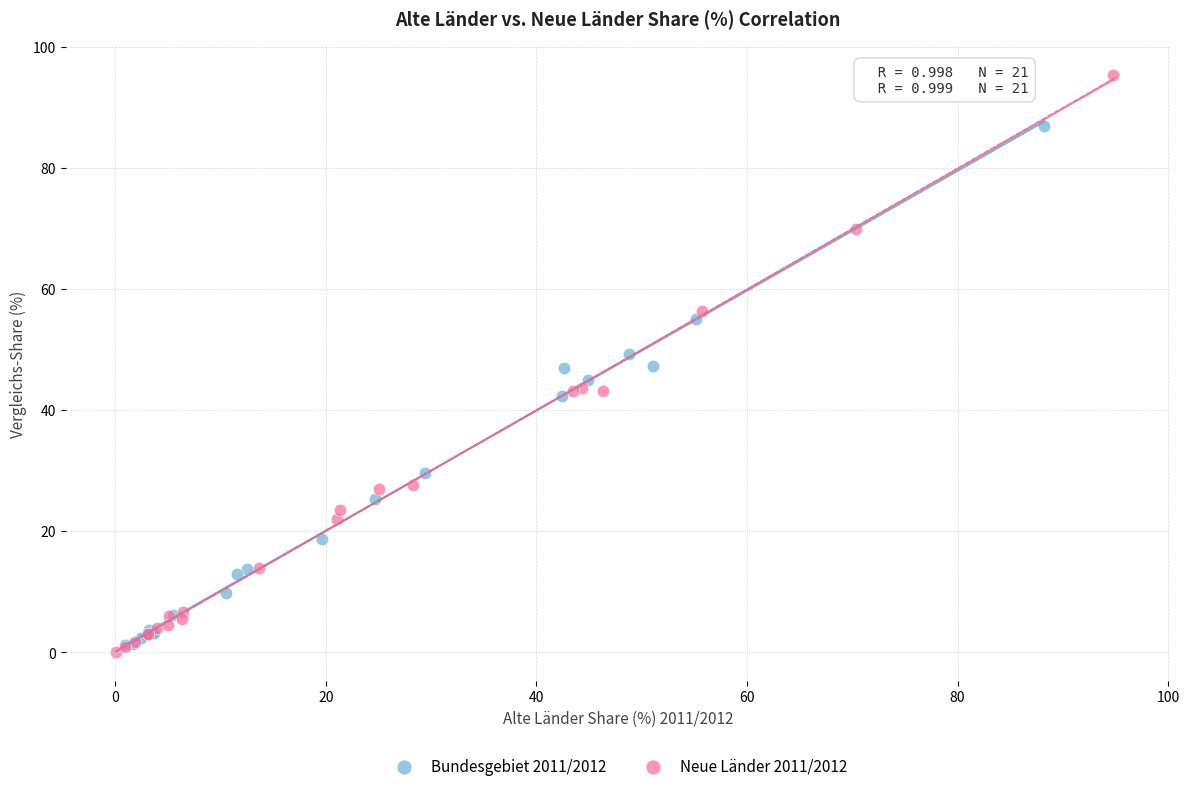

Which series has the widest spread of Y values?

Neue Länder 2011/2012